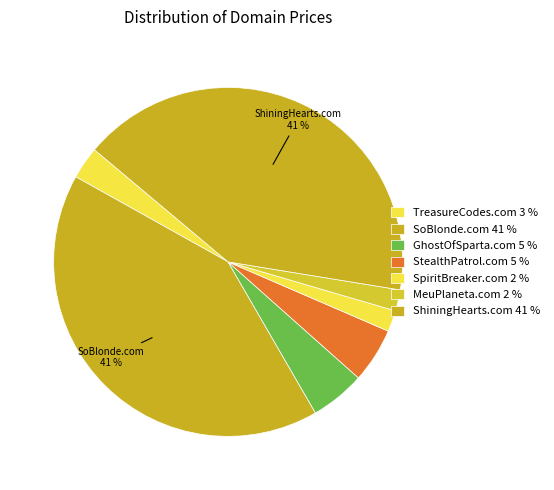

Rank the categories by value from lowest to highest.

SpiritBreaker.com, MeuPlaneta.com, TreasureCodes.com, GhostOfSparta.com, StealthPatrol.com, SoBlonde.com, ShiningHearts.com